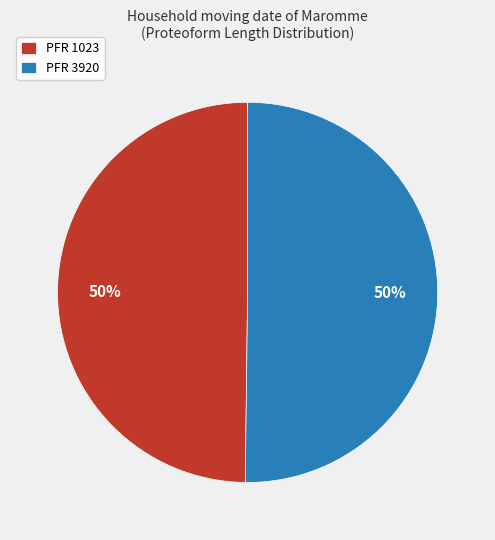

Do PFR 1023 and PFR 3920 together represent more than half of the pie?

Yes